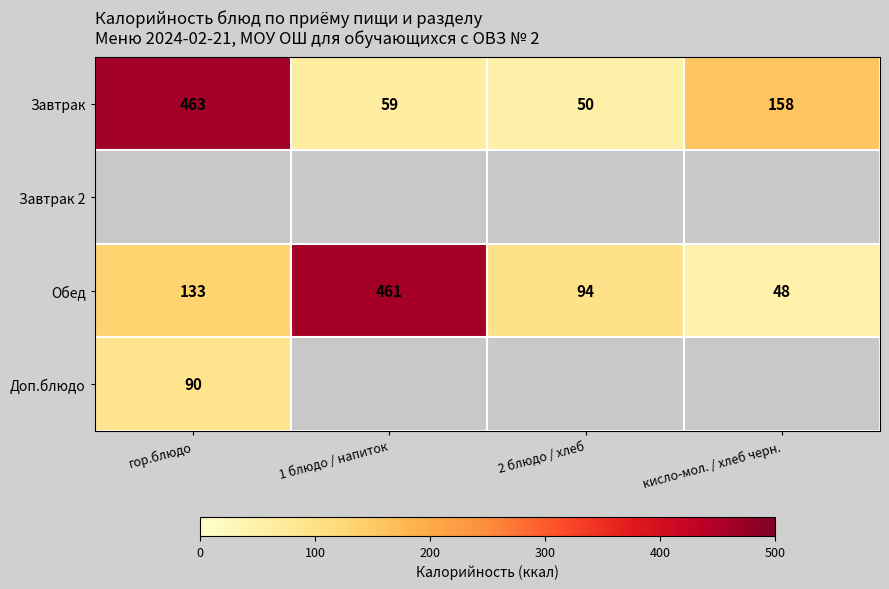

Rank the categories by Обед value from lowest to highest.

кисло-мол. / хлеб черн., 2 блюдо / хлеб, гор.блюдо, 1 блюдо / напиток